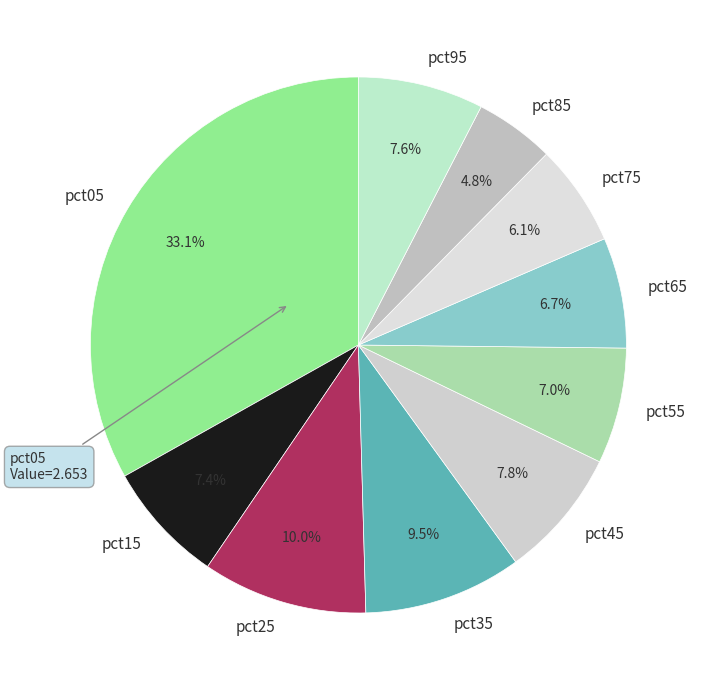

Is pct45 the majority of the pie?

No